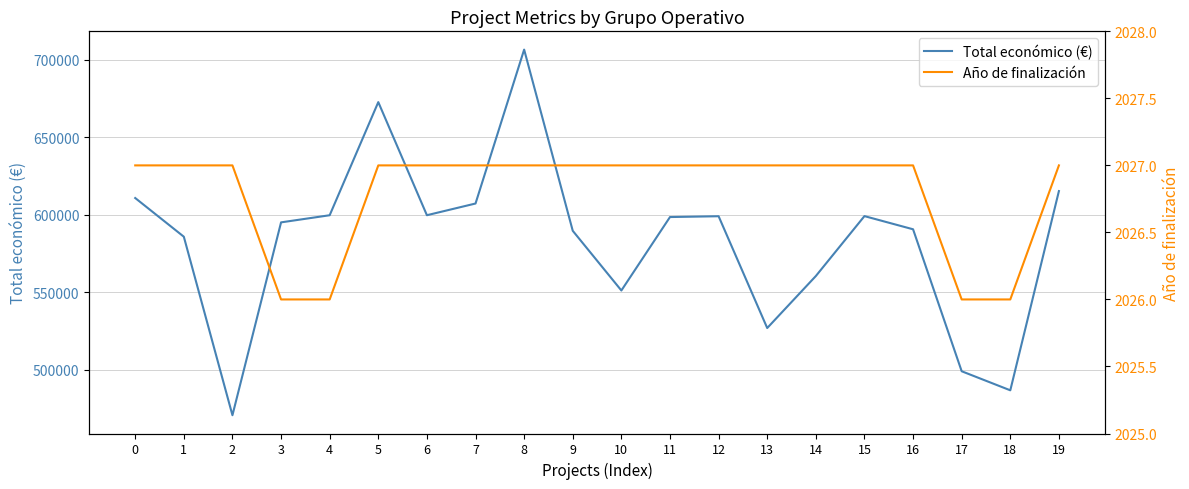

How many distinct data groups are displayed?

2